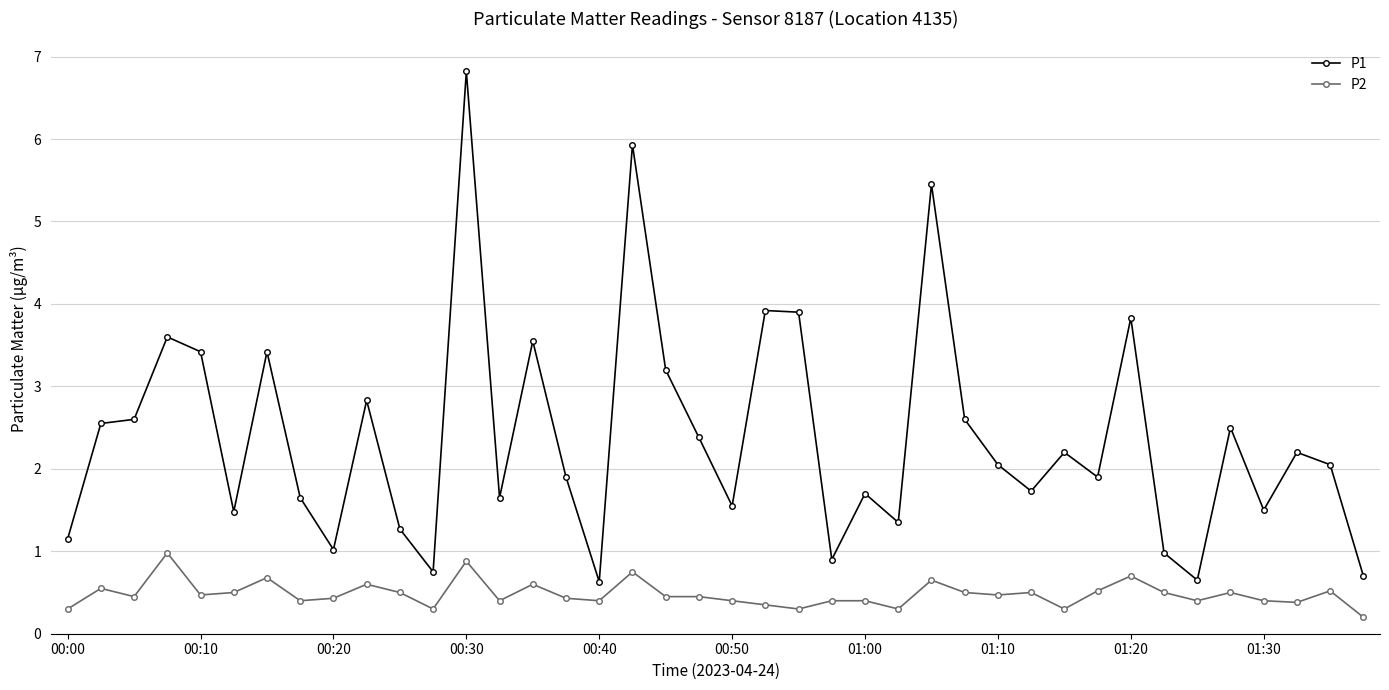

Which series has the widest spread of values?

P1